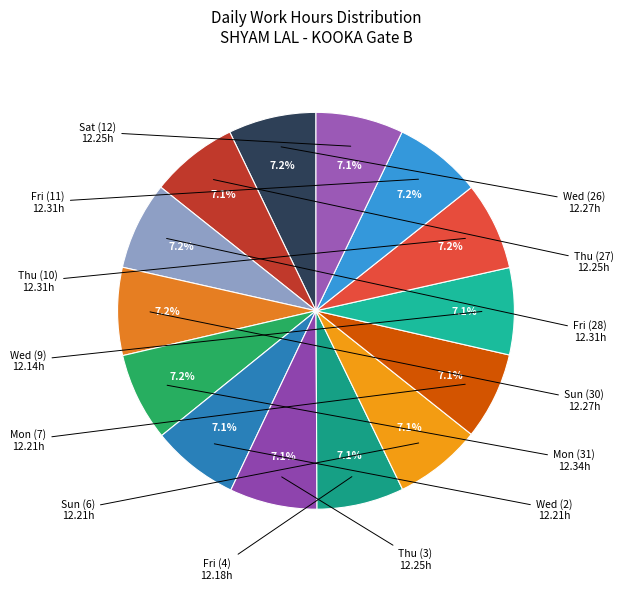

Rank the categories by value from lowest to highest.

Wed (9), Fri (4), Wed (2), Sun (6), Mon (7), Thu (27), Thu (3), Sat (12), Wed (26), Sun (30), Fri (28), Thu (10), Fri (11), Mon (31)